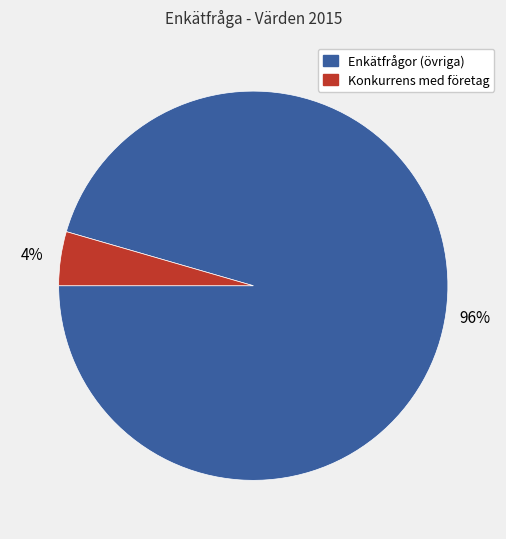

To the nearest percent, what is the average slice percentage?

50%